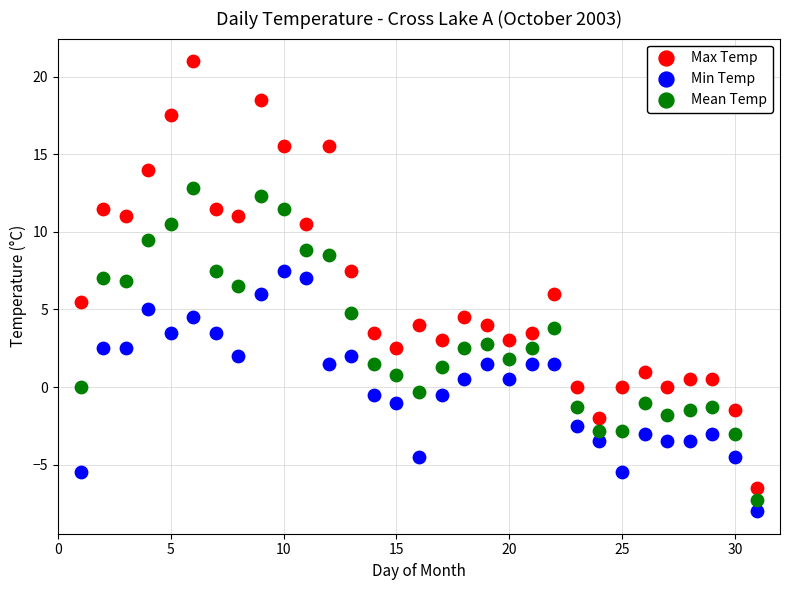

Which series has the widest spread of Y values?

Max Temp